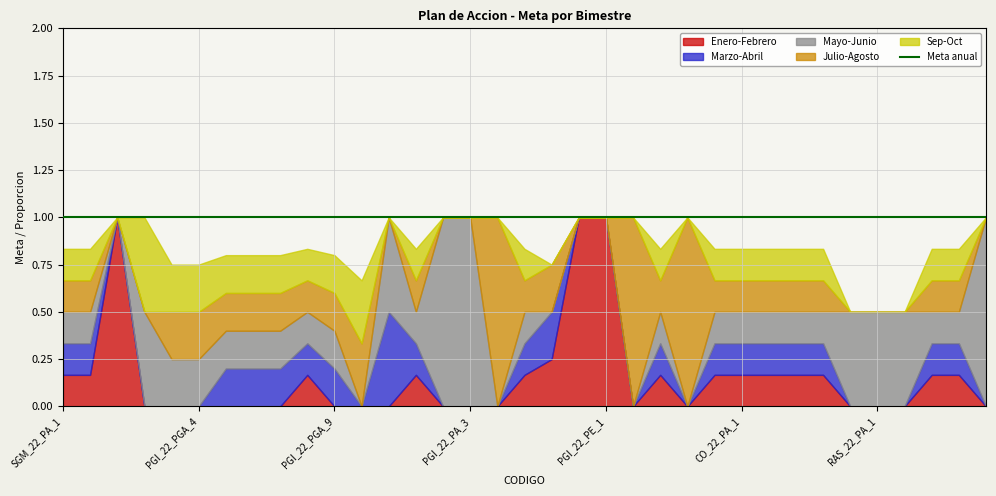

At how many categories does at least one series exceed 0?

35